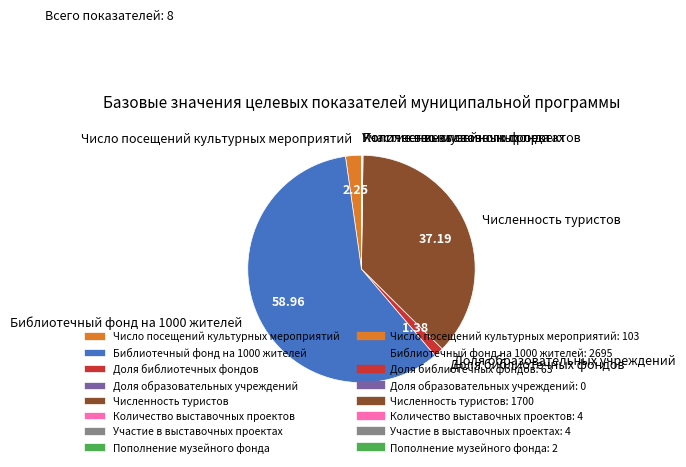

True or false: Численность туристов accounts for 37% of the total.

True